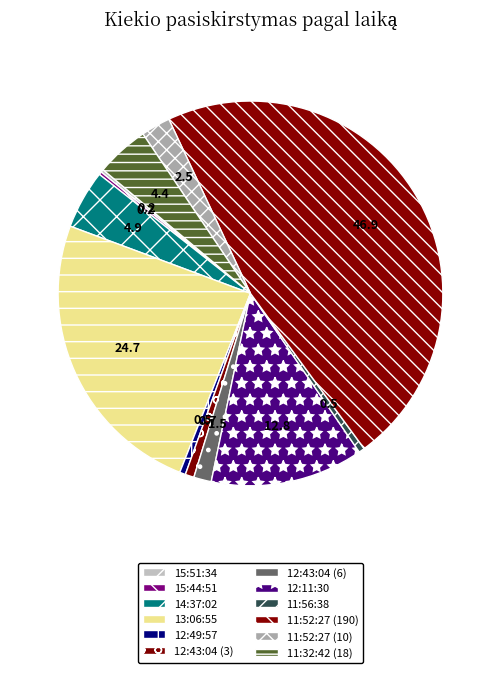

Do 12:43:04 (3) and 12:11:30 together represent more than half of the pie?

No